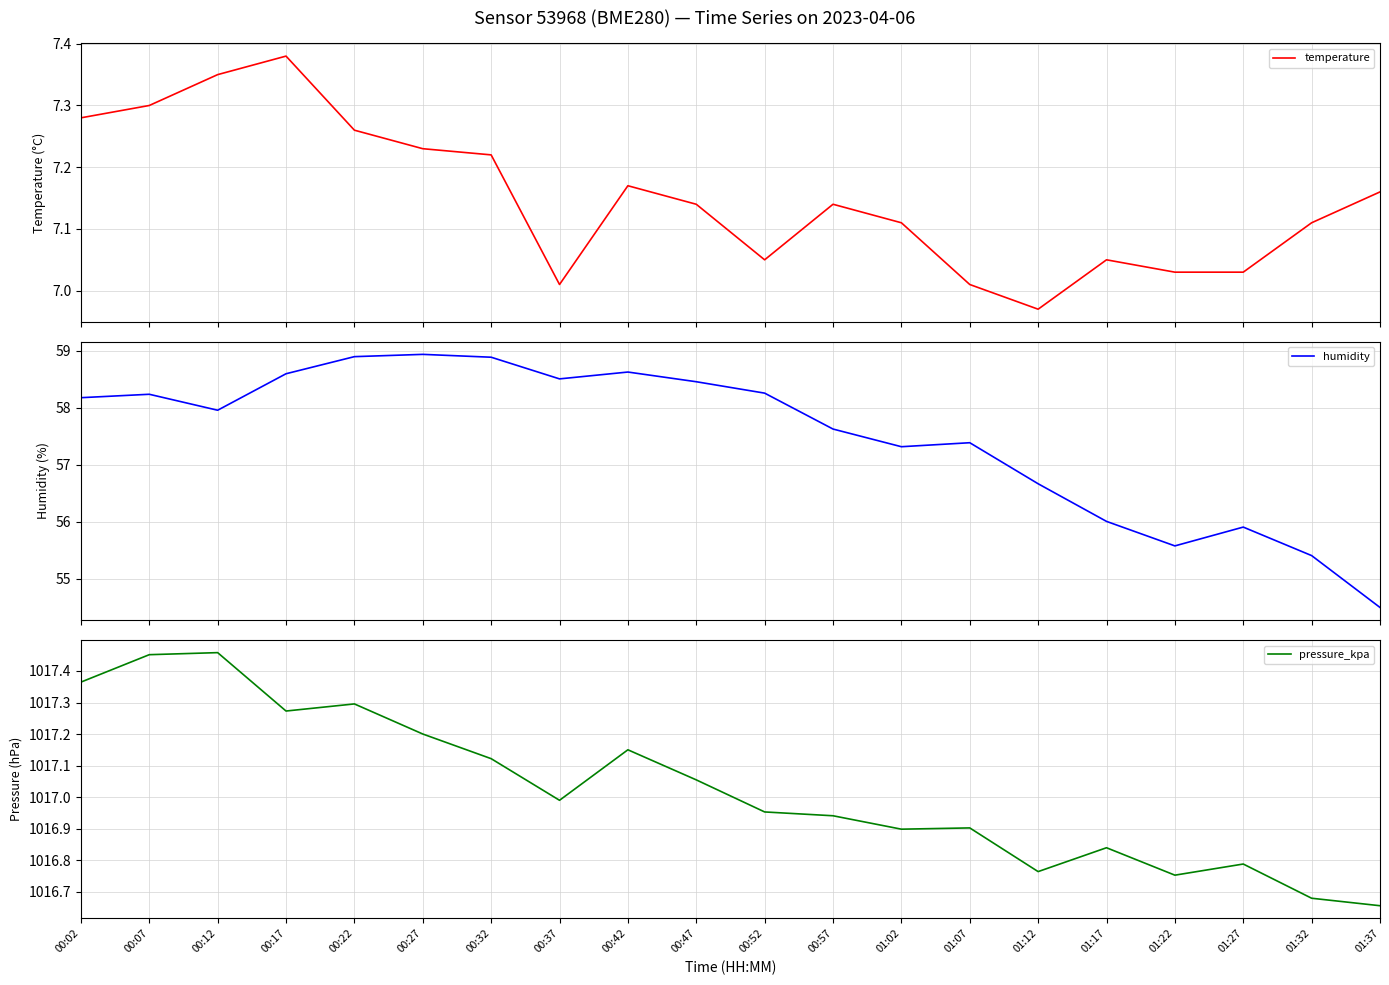

Where is the first local minimum for pressure_kpa?

00:17